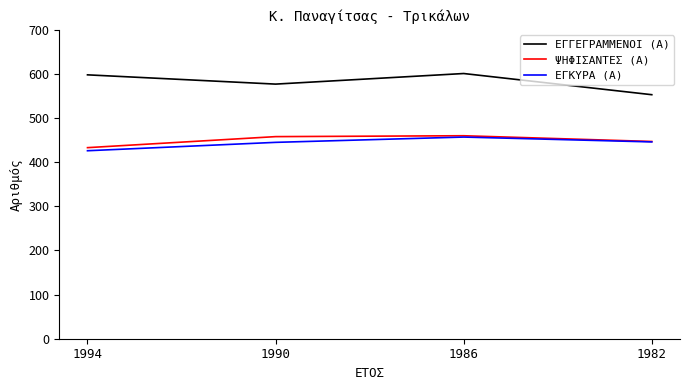

What is the total value across all series at 1986?

1518